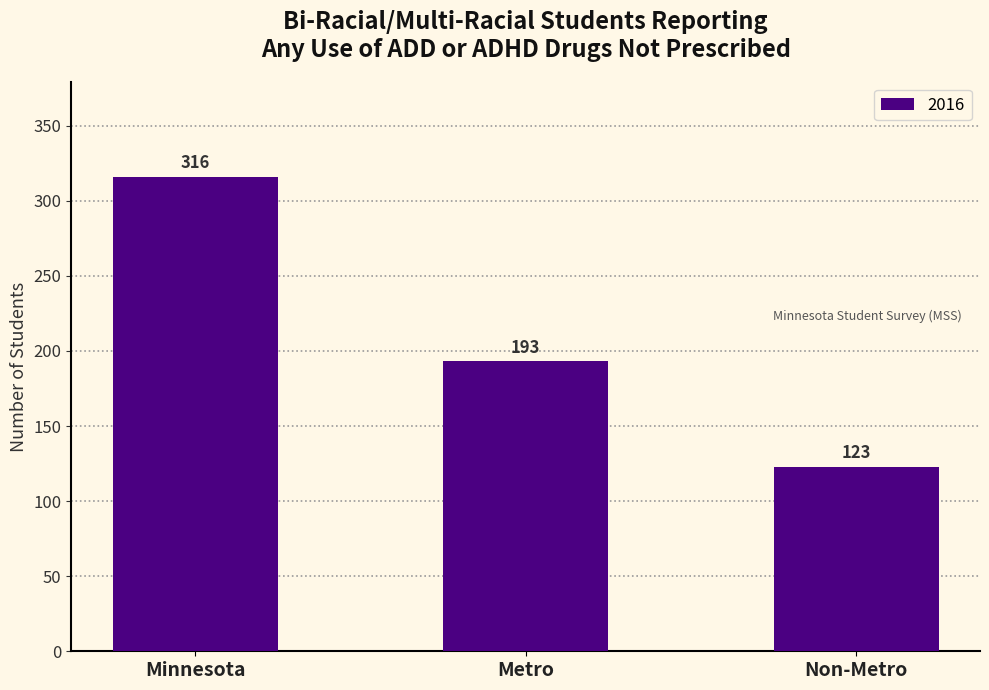

Reading right to left, transcribe all the data shown in this chart.

Non-Metro=123	Metro=193	Minnesota=316